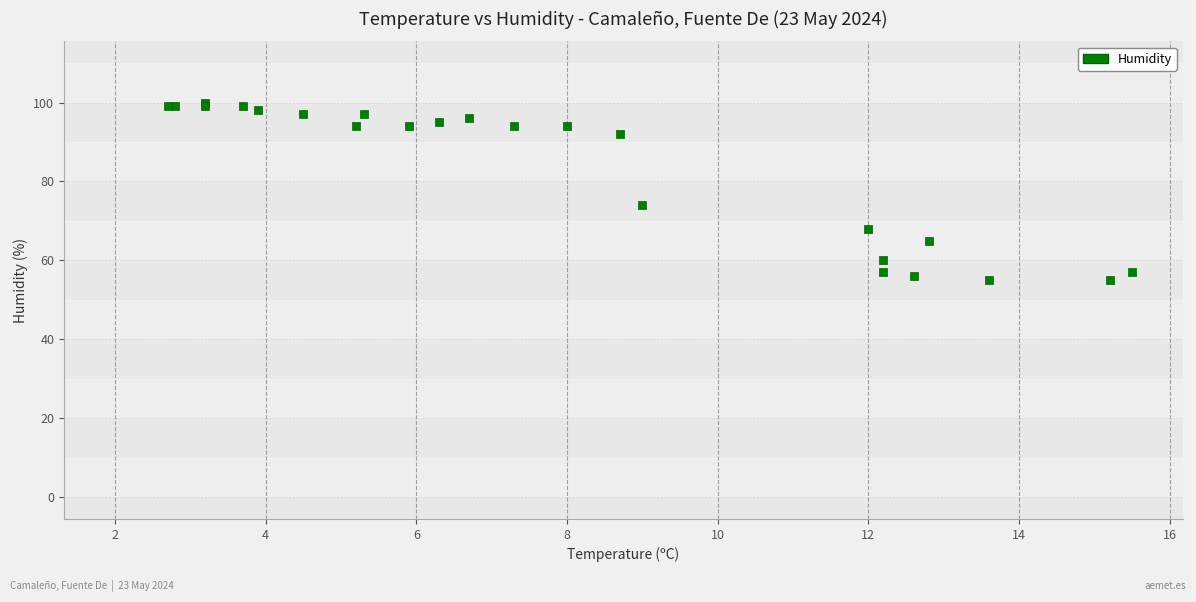

What Y value in the scatter plot is closest to 77?

74